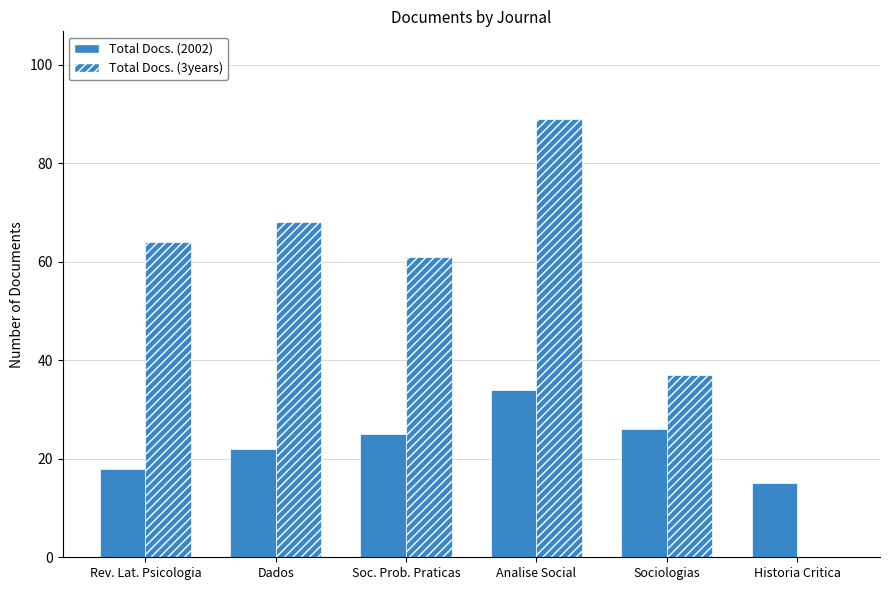

How many series are shown in this chart?

2